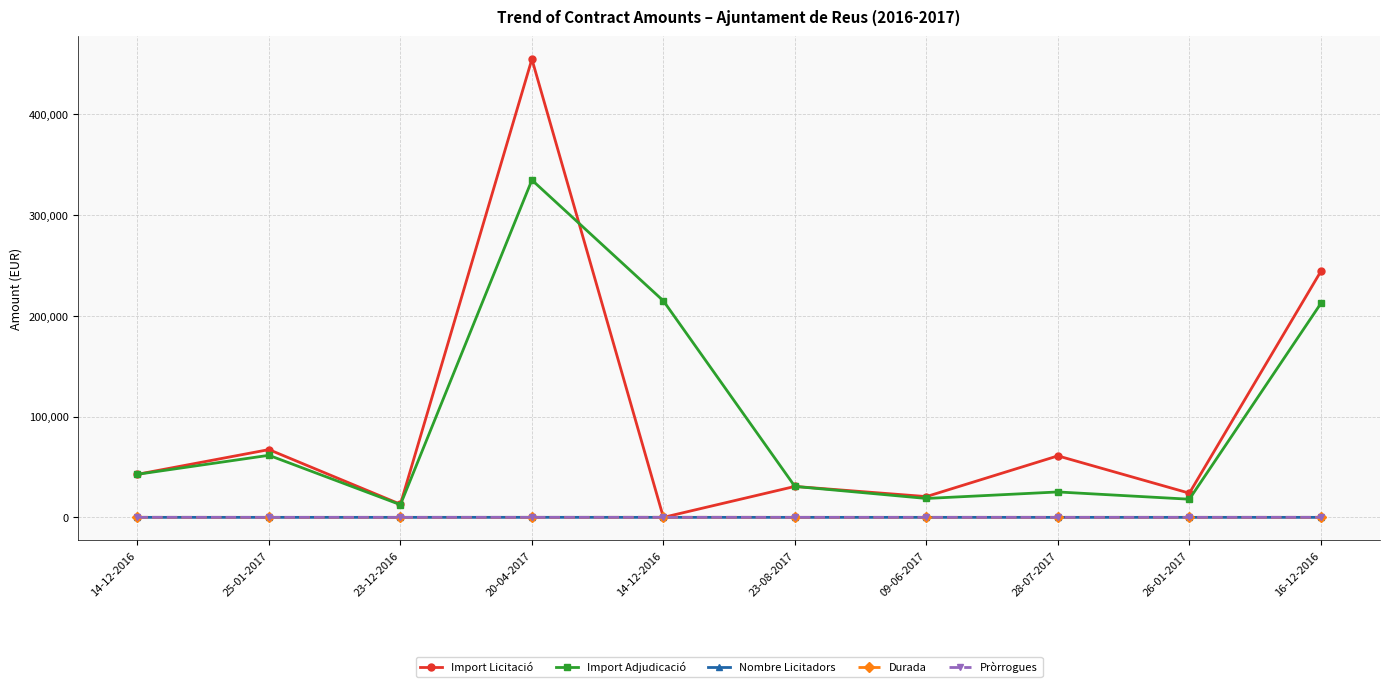

True or false: Import Licitació has a value of 44705.2 at 23-08-2017.

False